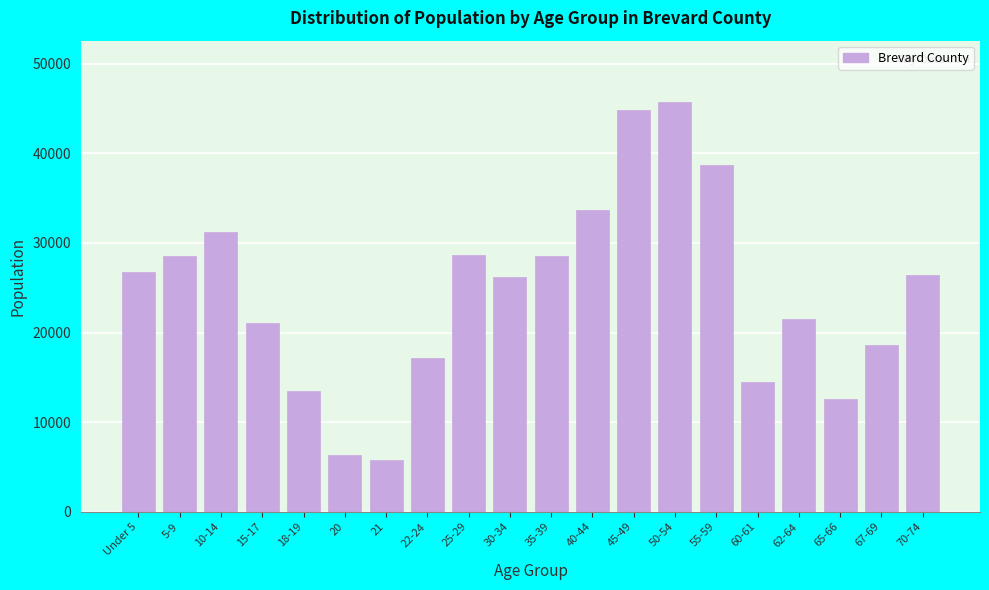

What is the greatest value displayed?

45720